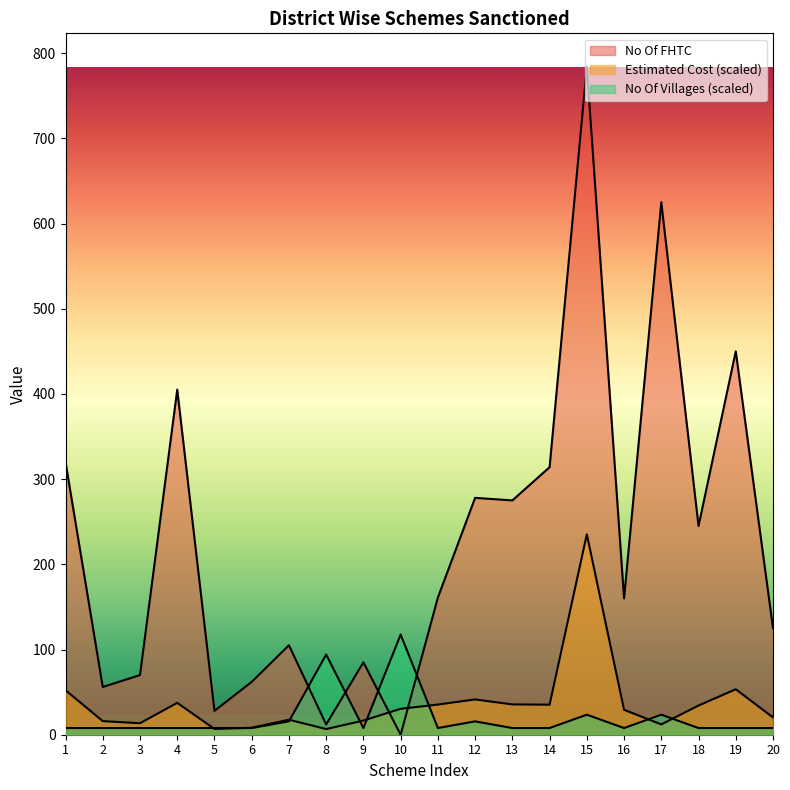

How many times do No Of FHTC and Estimated Cost cross each other?

2